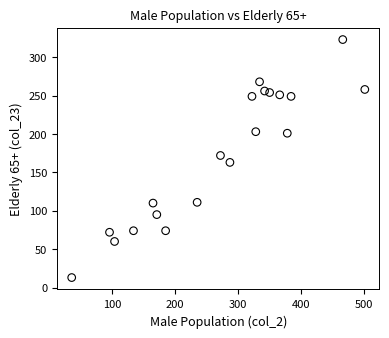

What is the range of X values (max minus min)?

465